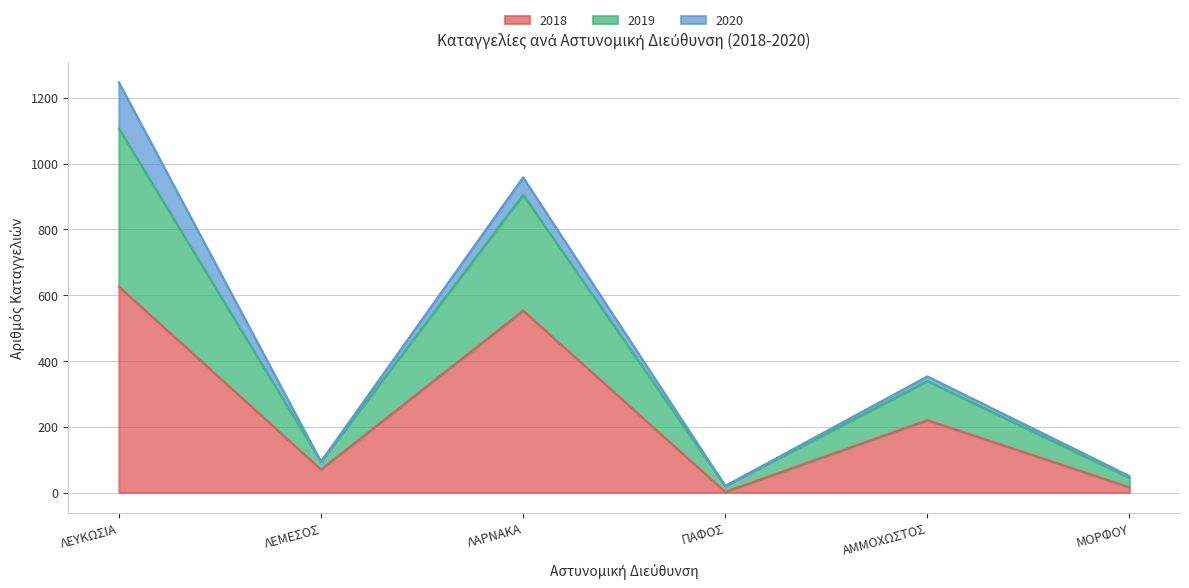

How many lines are shown in the chart?

3